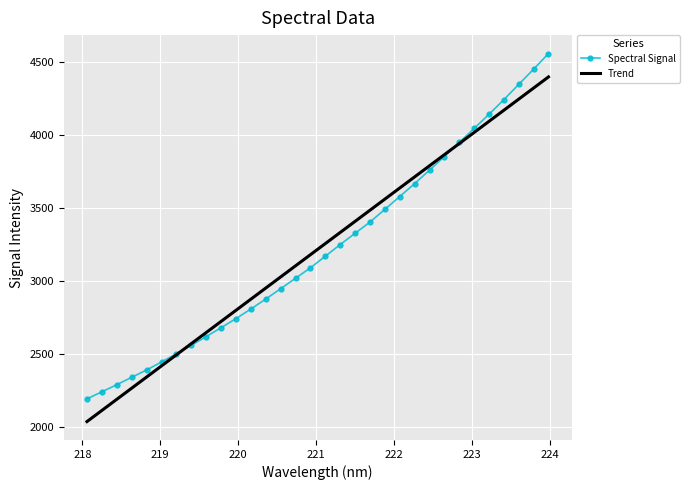

What is the lowest value of the Trend series?

2035.3